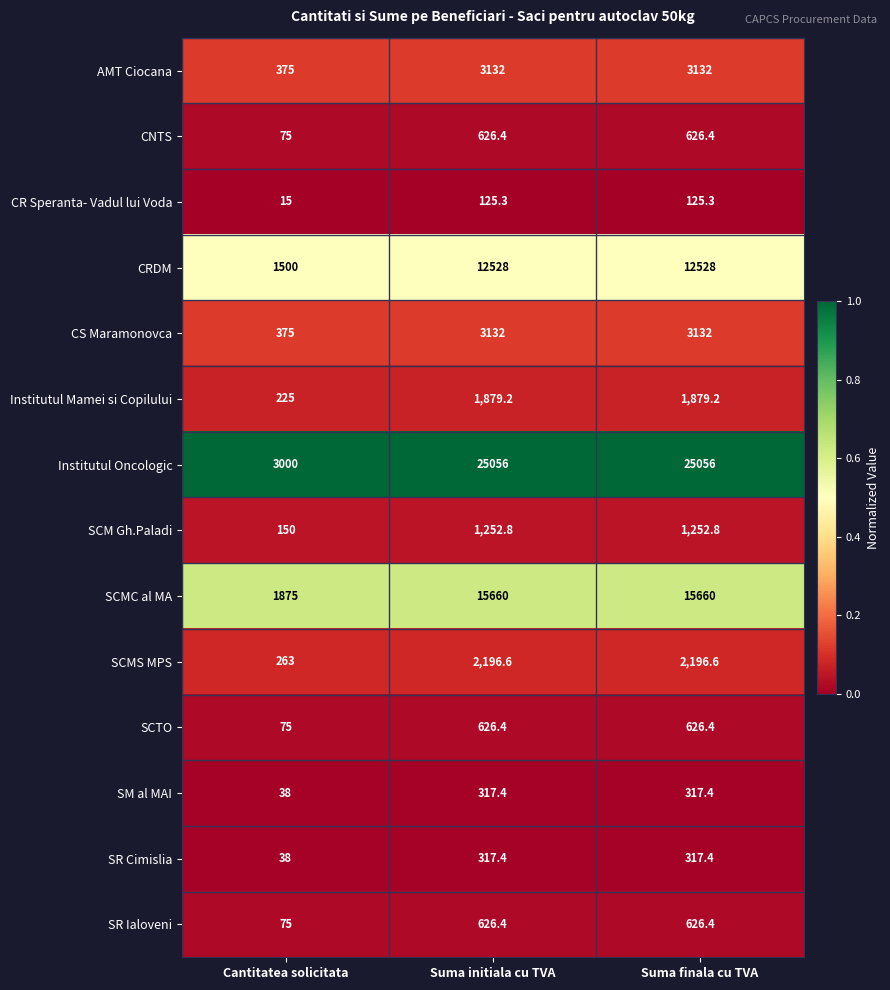

The Institutul Mamei si Copilului series shows 1879.2 at Suma initiala cu TVA. True or false?

True